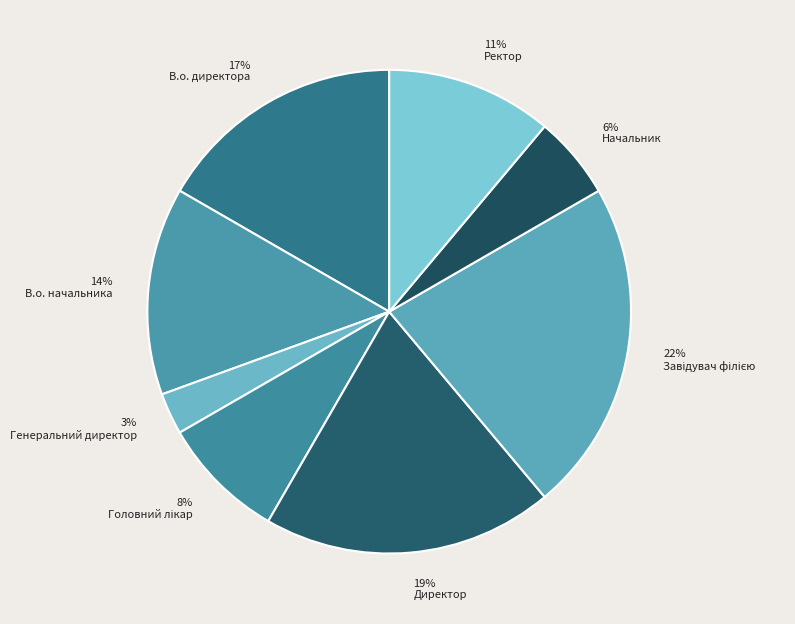

How many segments does this pie chart have?

8